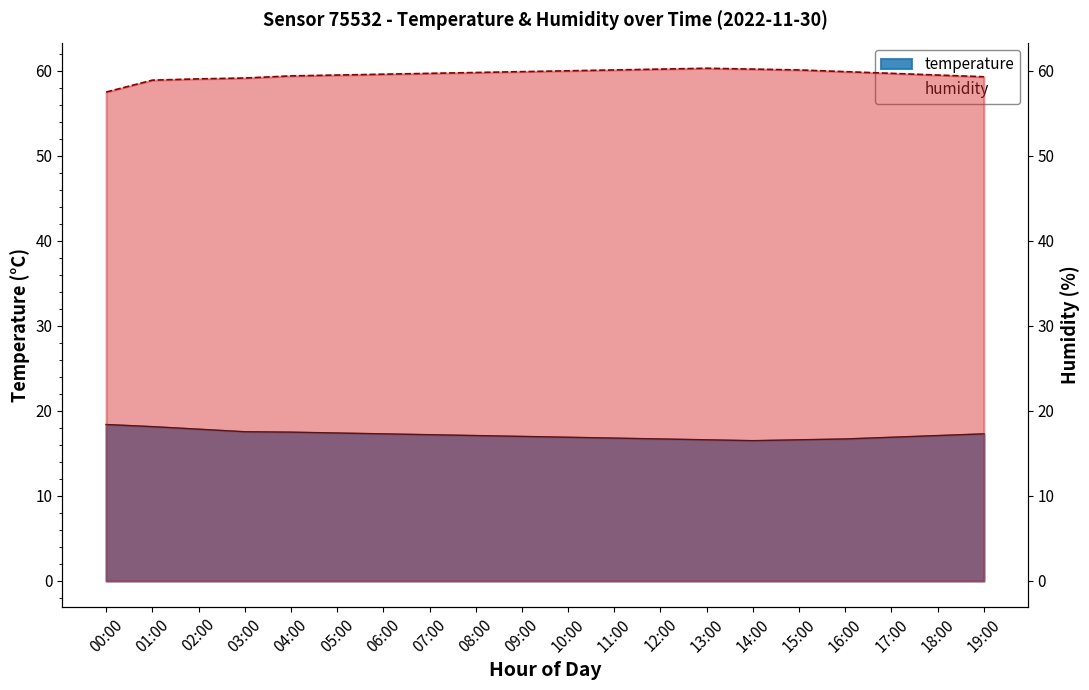

What position from the left is 03:00?

4